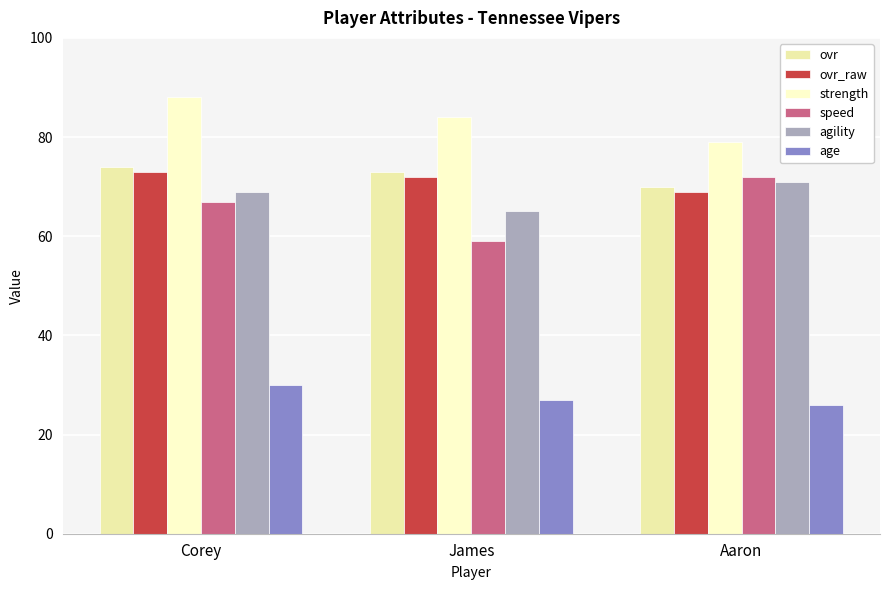

Count the number of categories in the chart.

3